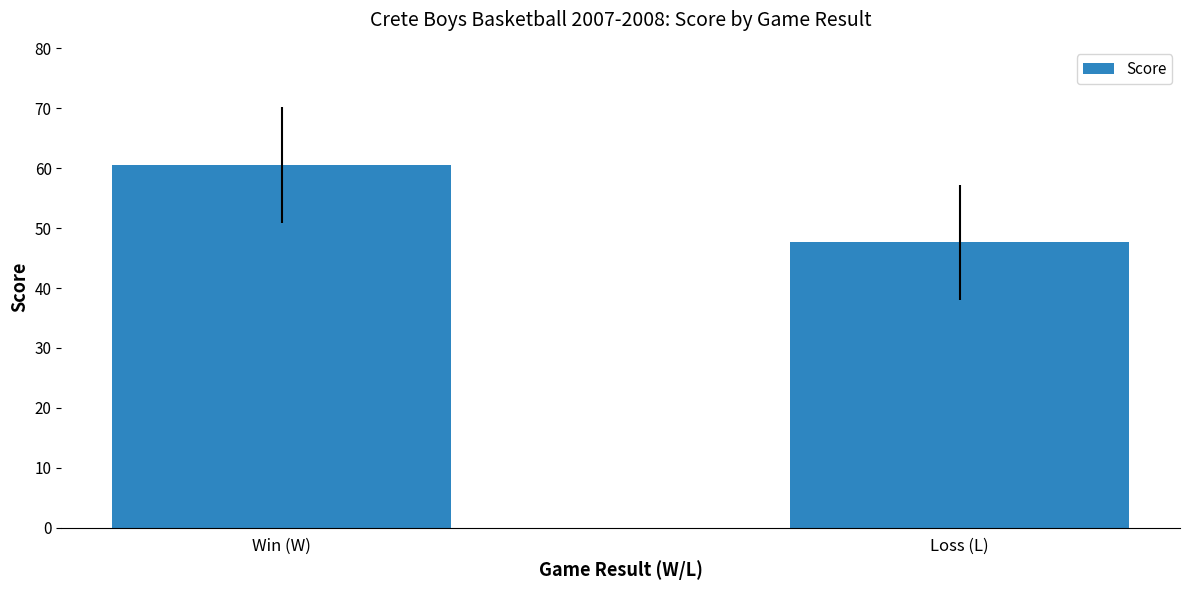

What is the average value?

54.1